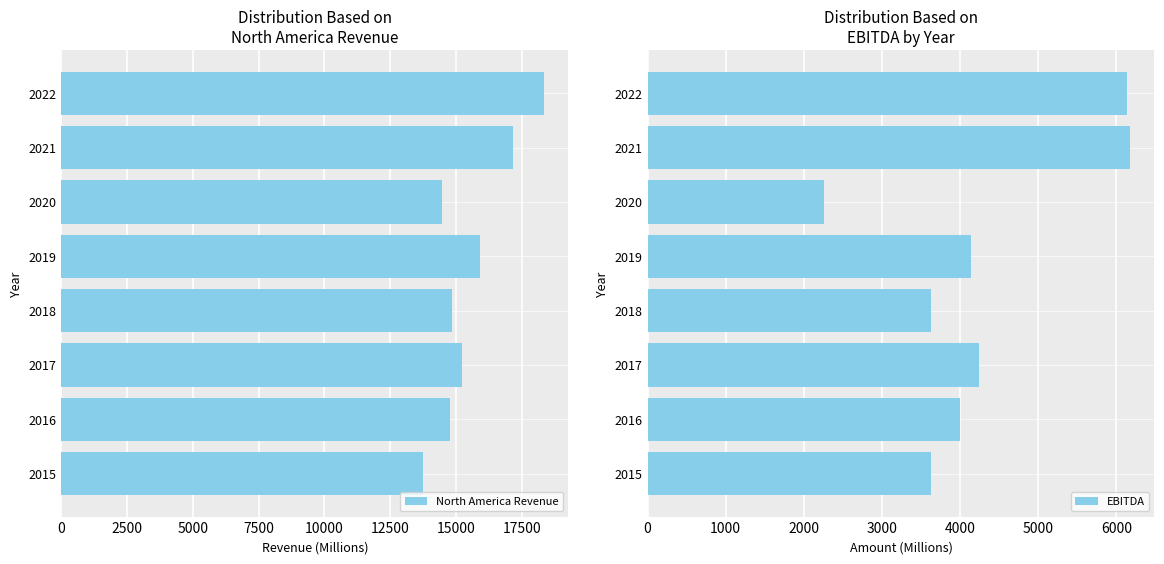

What is the lowest value of the EBITDA series?

2255